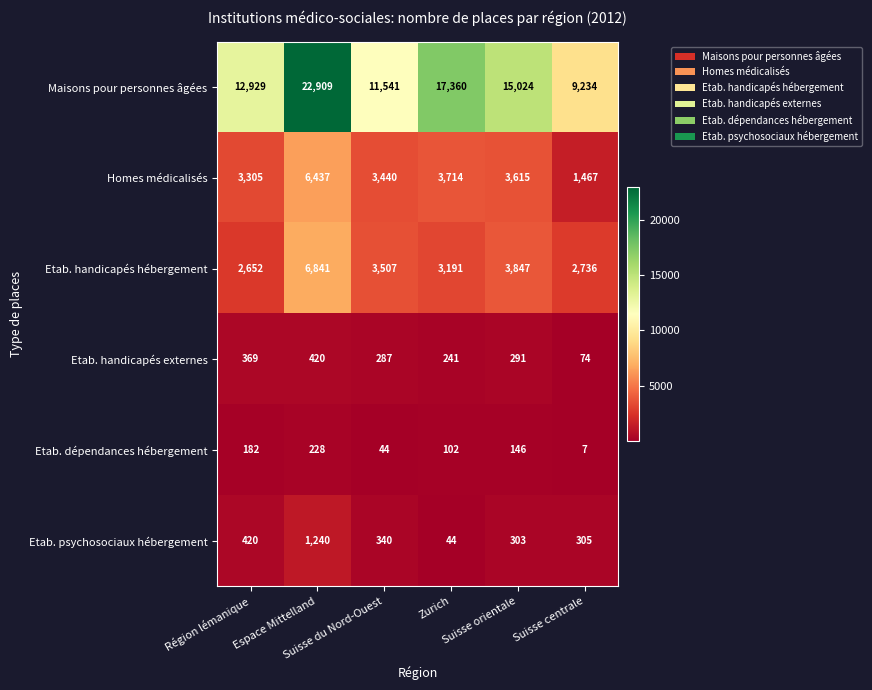

At Suisse centrale, list the series in order from smallest to largest.

Etab. dépendances hébergement, Etab. handicapés externes, Etab. psychosociaux hébergement, Homes médicalisés, Etab. handicapés hébergement, Maisons pour personnes âgées